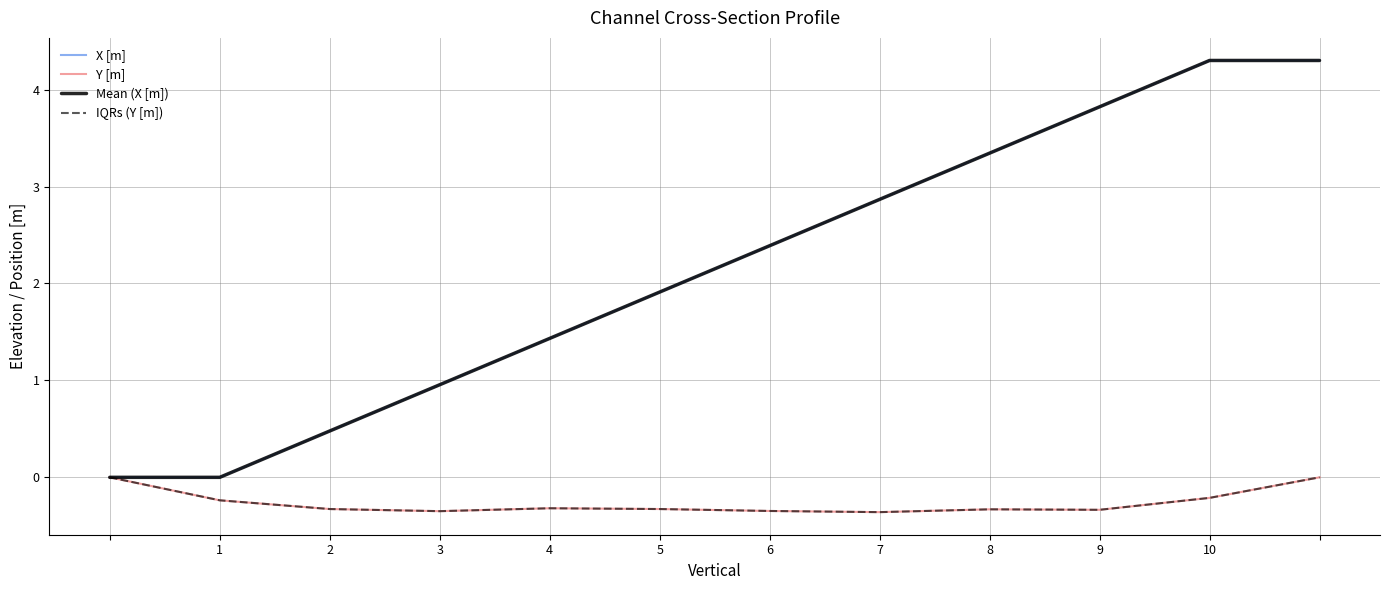

Which series has the widest spread of values?

X [m]